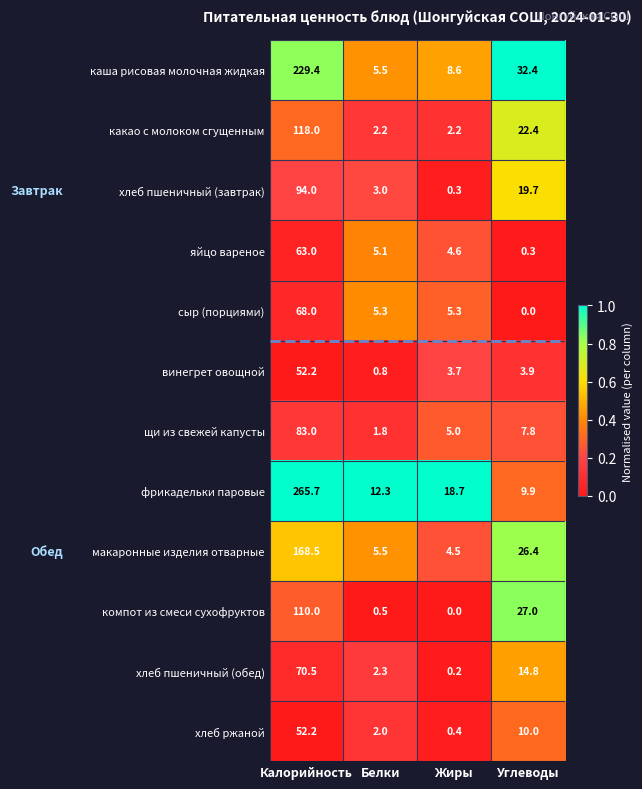

Which label corresponds to the largest value in the chart?

Калорийность